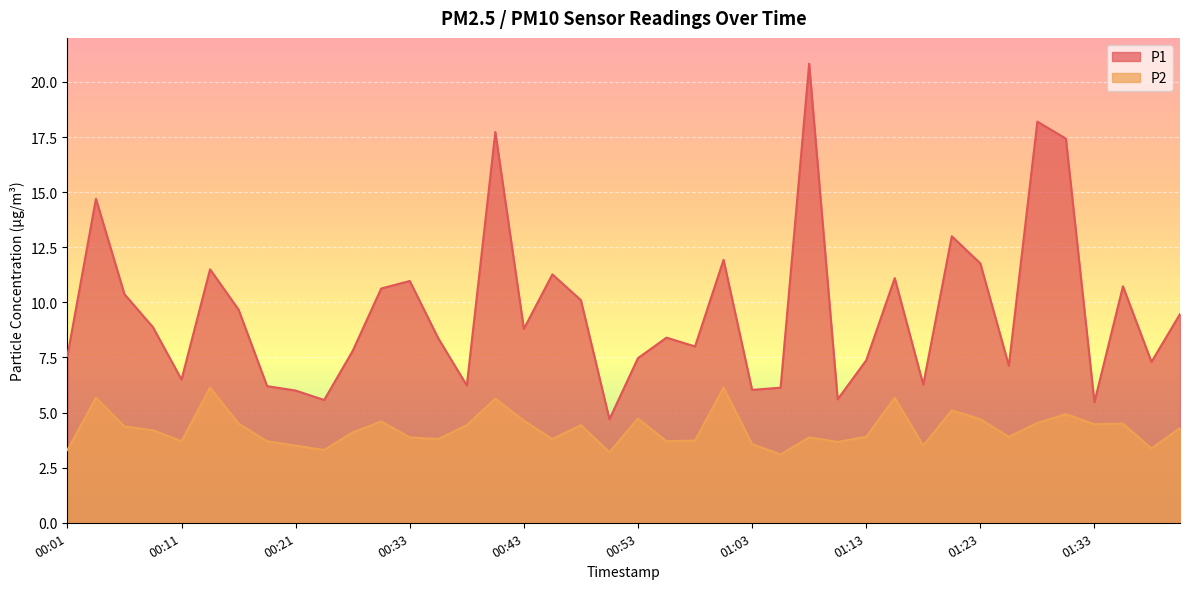

Rank the series by their average value, from highest to lowest.

P1, P2